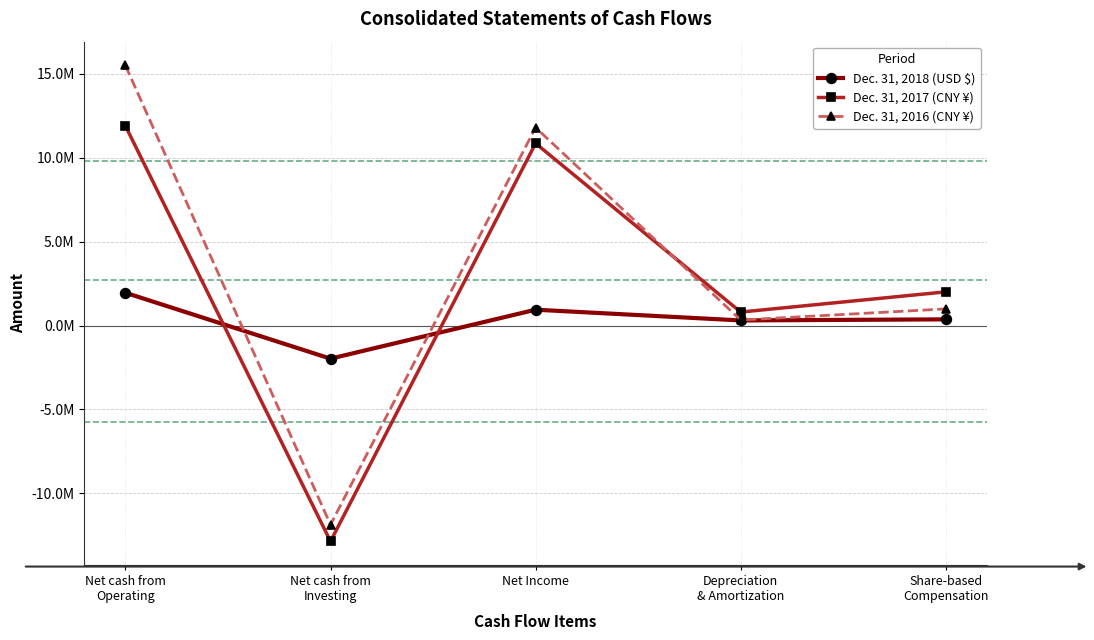

How many interior local peaks does the Dec. 31, 2017 (CNY ¥) series have?

1